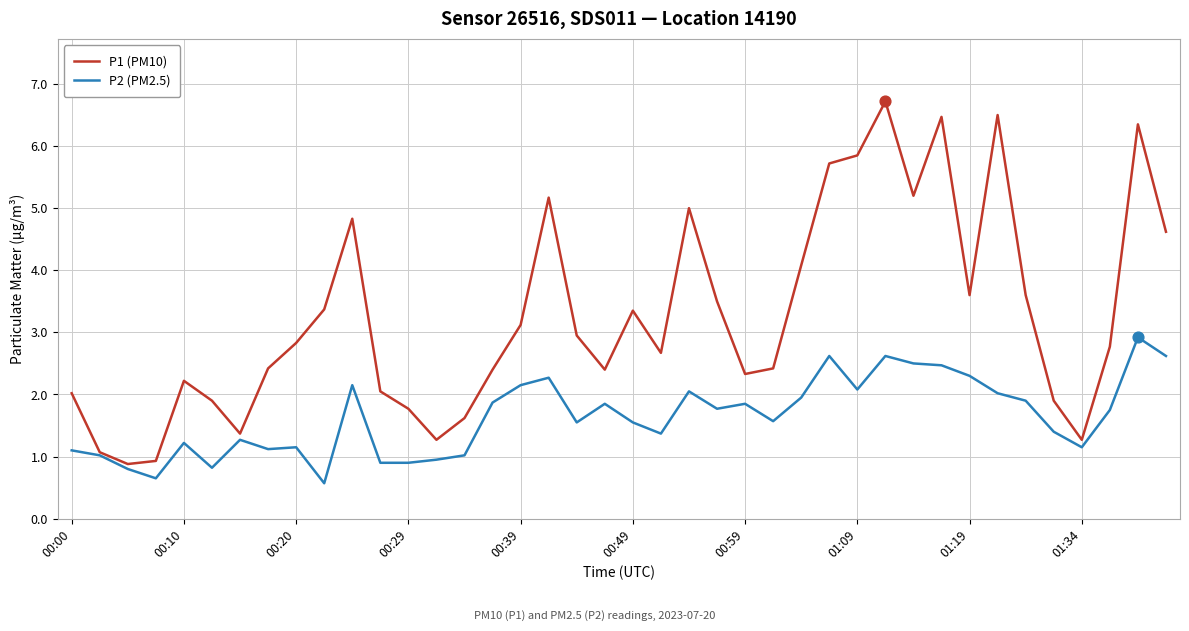

Which series has the largest total across all categories?

P1 (PM10)